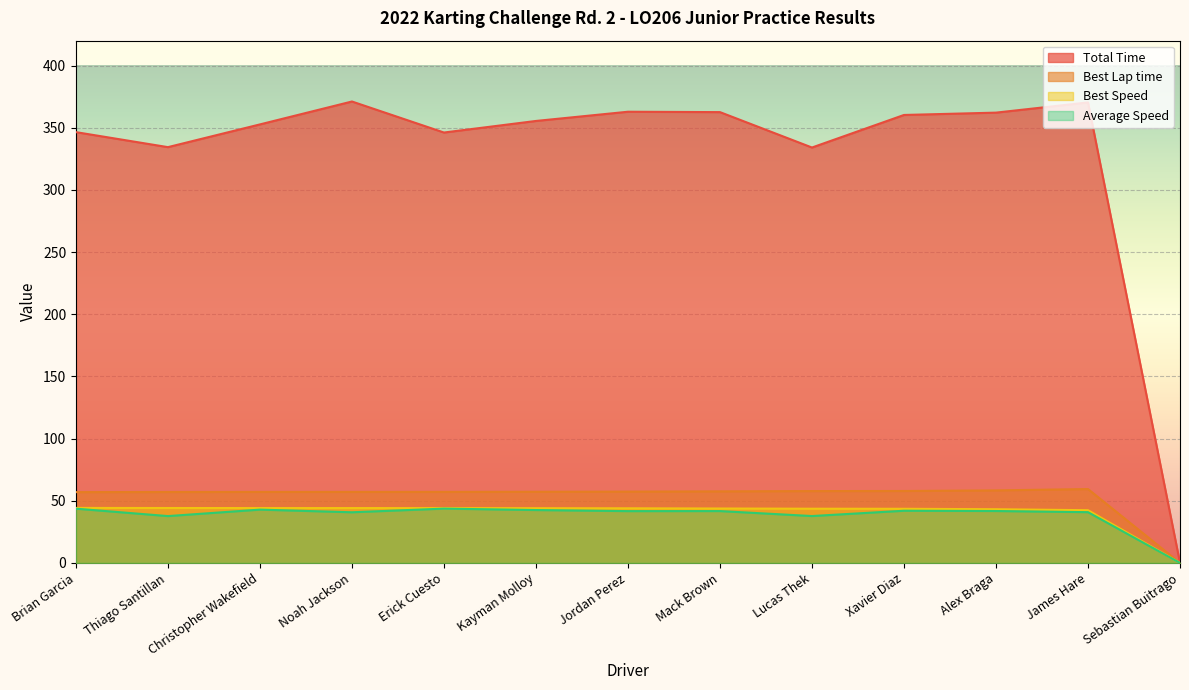

What is the average value of the Best Lap time series?

53.1